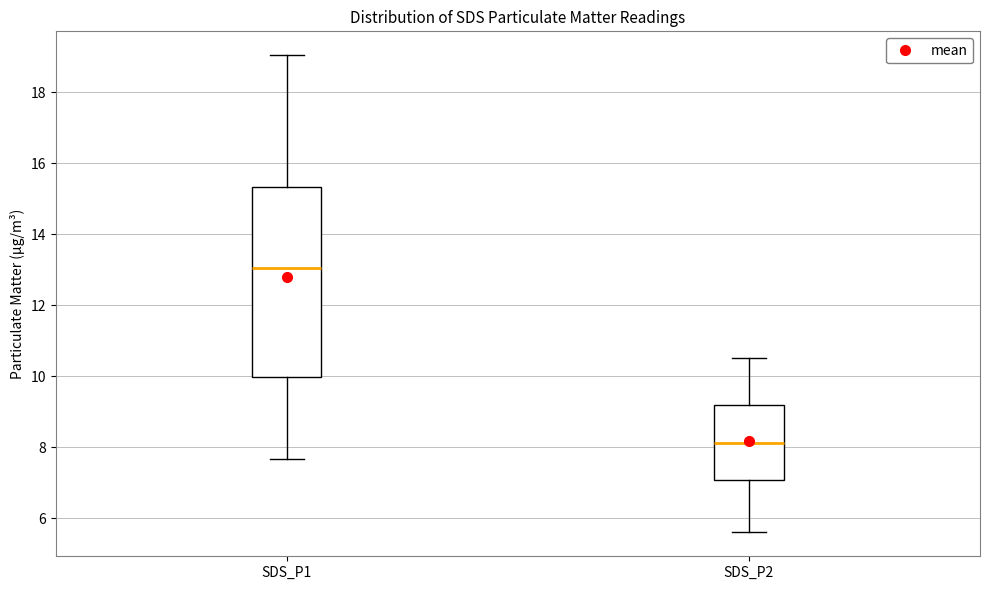

Which box has the lowest median line?

SDS_P2